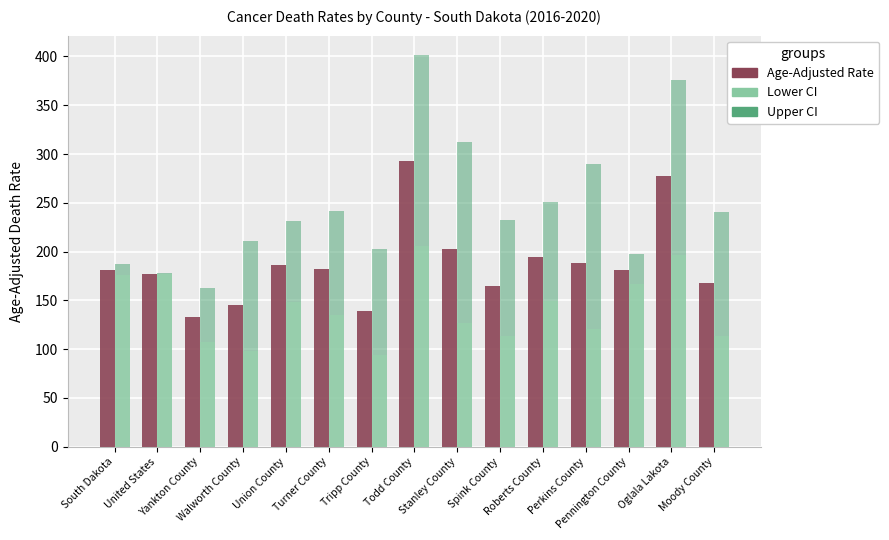

What is the value of the Age-Adjusted Death Rate bar at the 11th from the left?

194.5